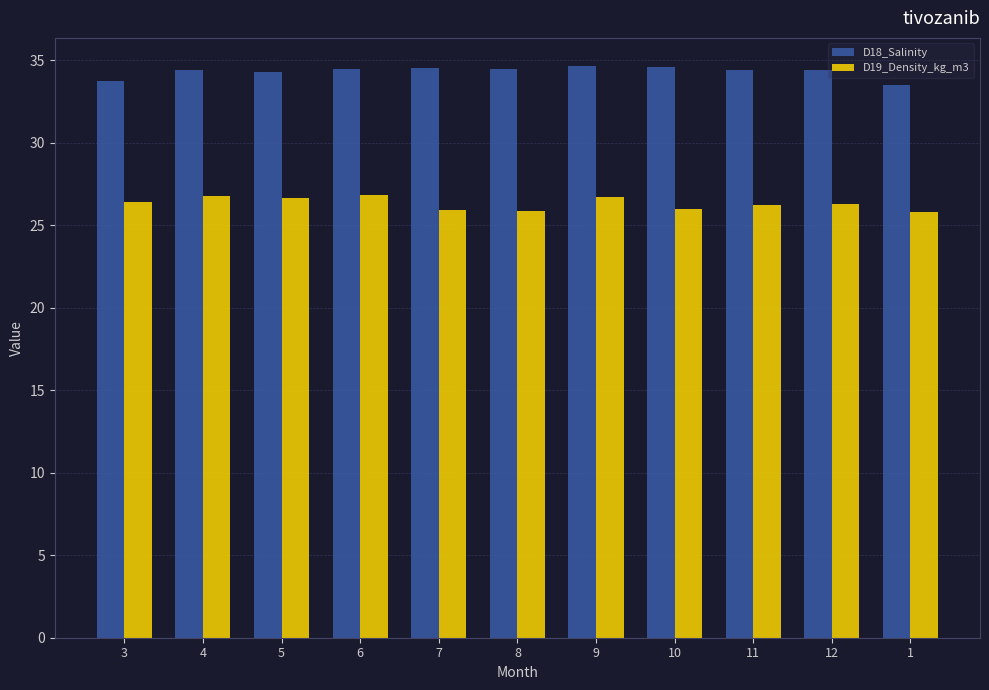

Read the D18_Salinity value at 11.

34.4